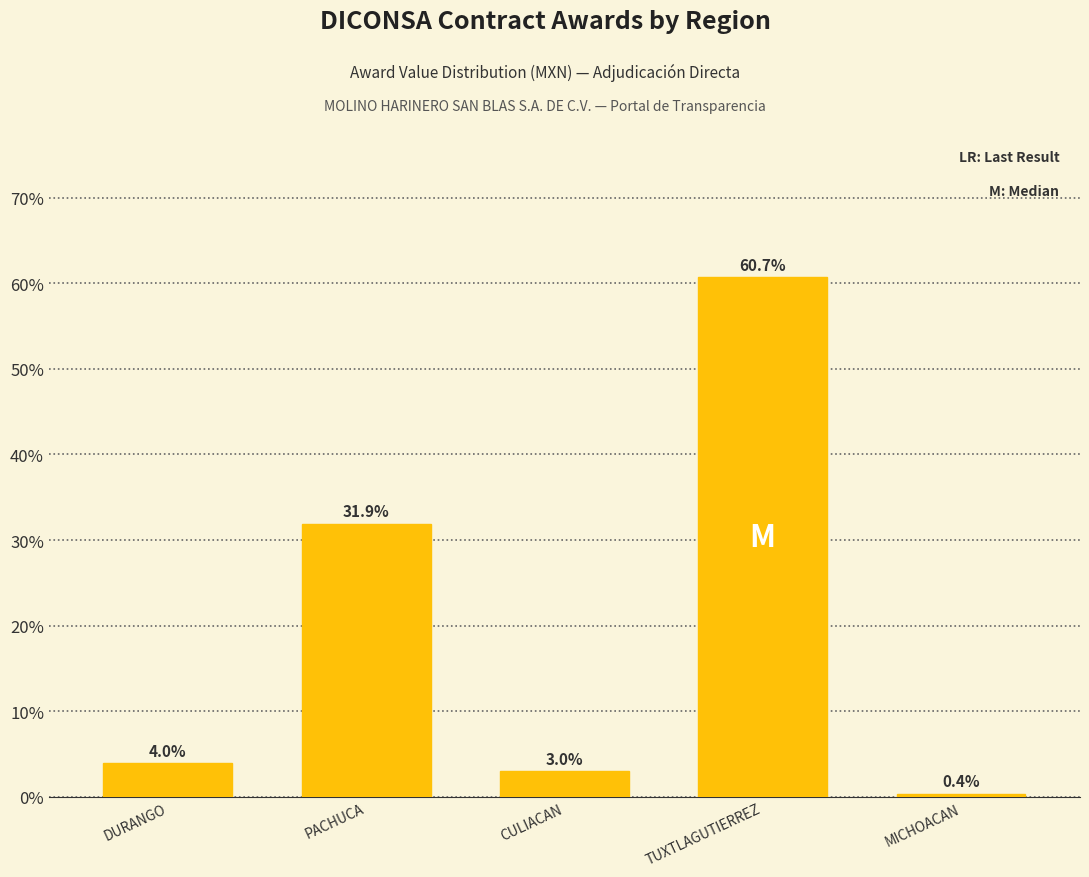

What is the maximum value shown in the chart?

60.7